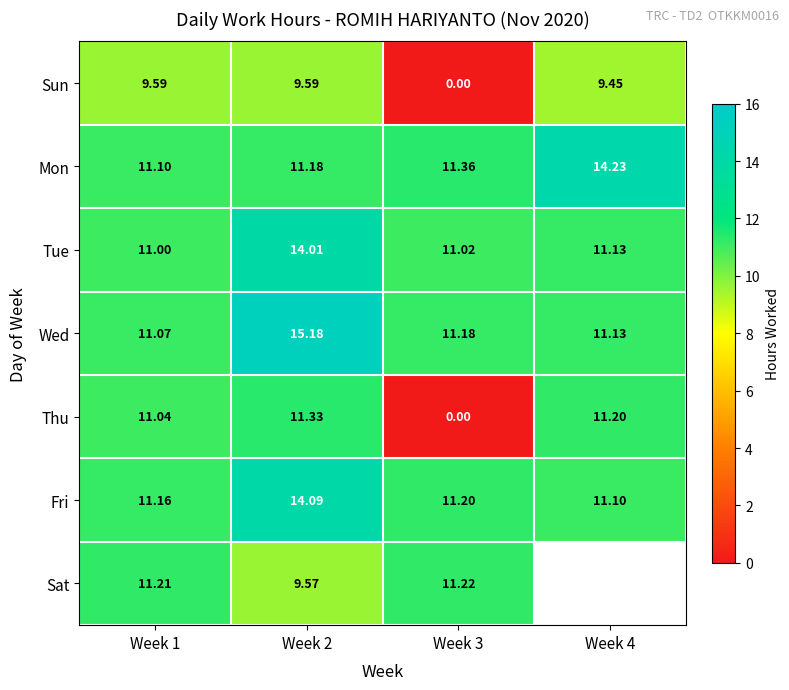

What is the spread (max minus min) of values at Week 4?

4.8